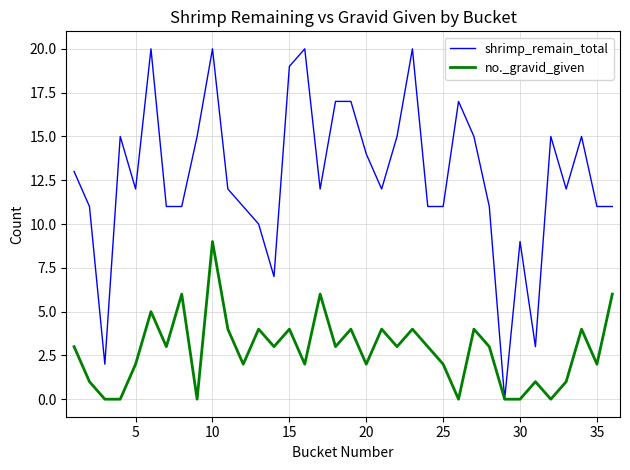

How many lines are shown in the chart?

2